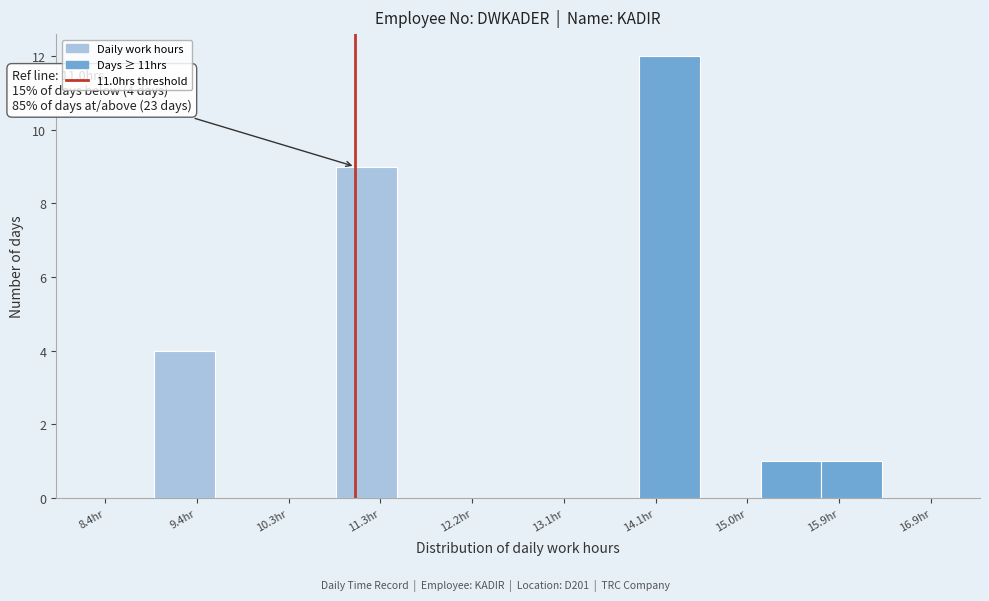

Over which range of the x-axis is the bar tallest?

13.9 to 14.5